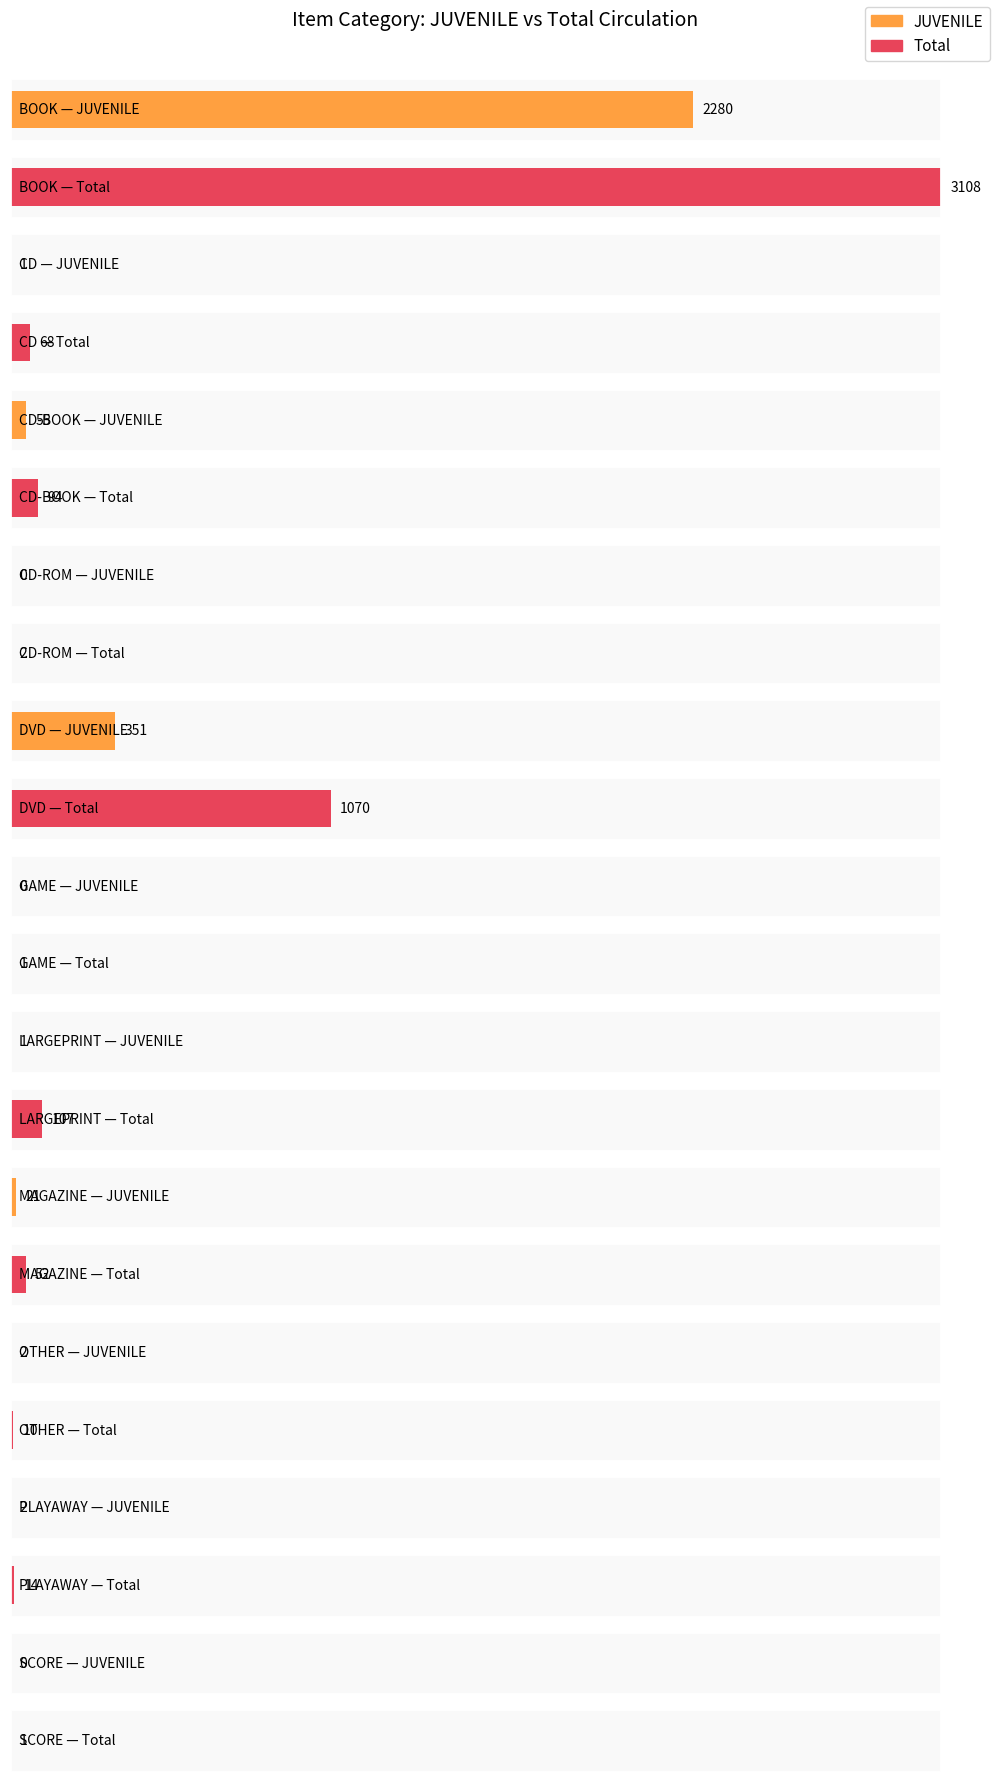

At which category does the chart reach its minimum across all series?

CD-ROM